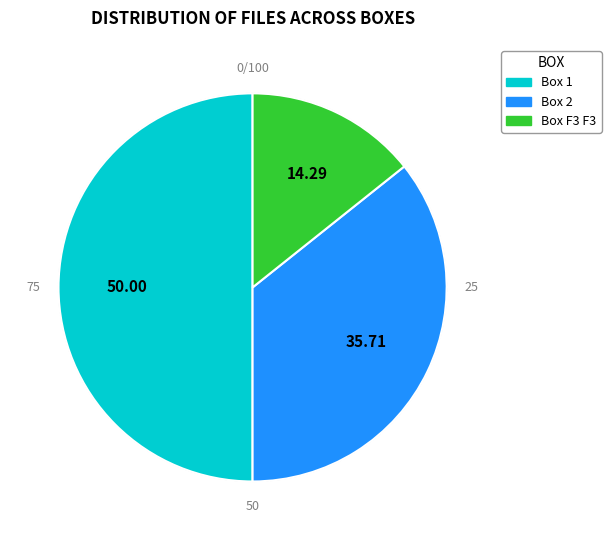

Is the sum of Box 2 and Box 1 greater than half?

Yes